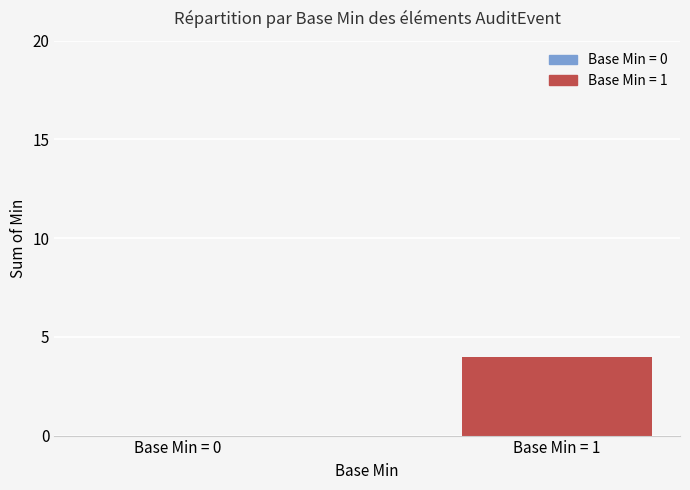

Is it true that the value at Base Min = 1 is 2?

False